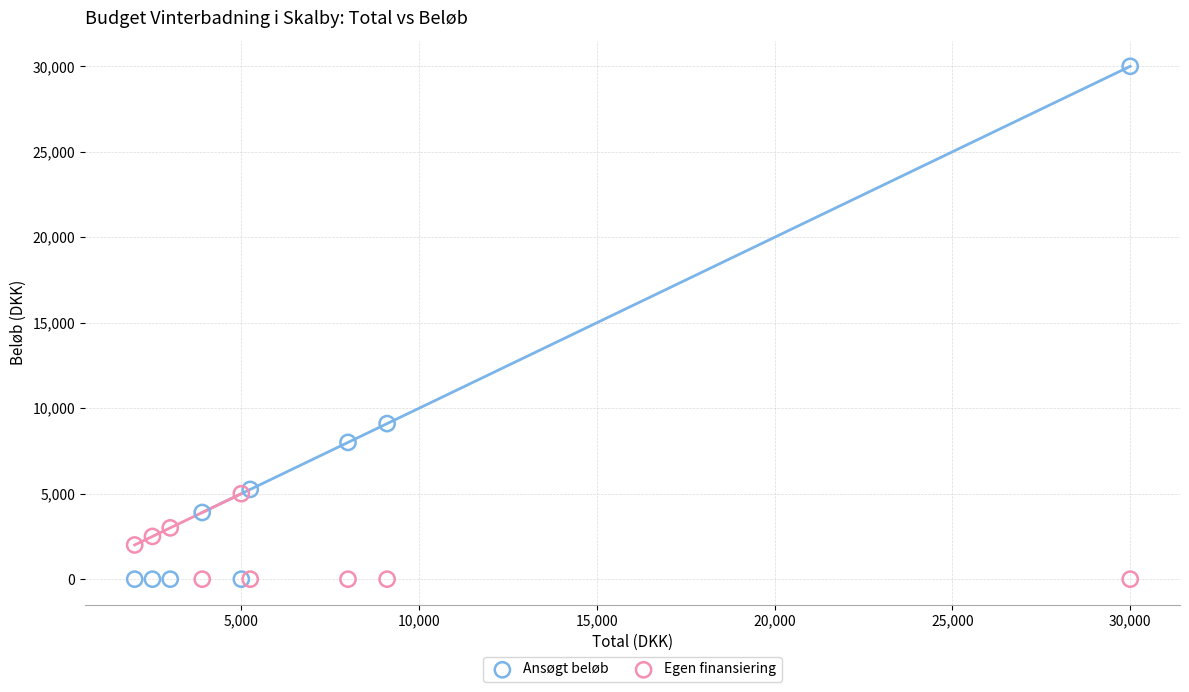

Which series has the widest spread of Y values?

Ansøgt beløb